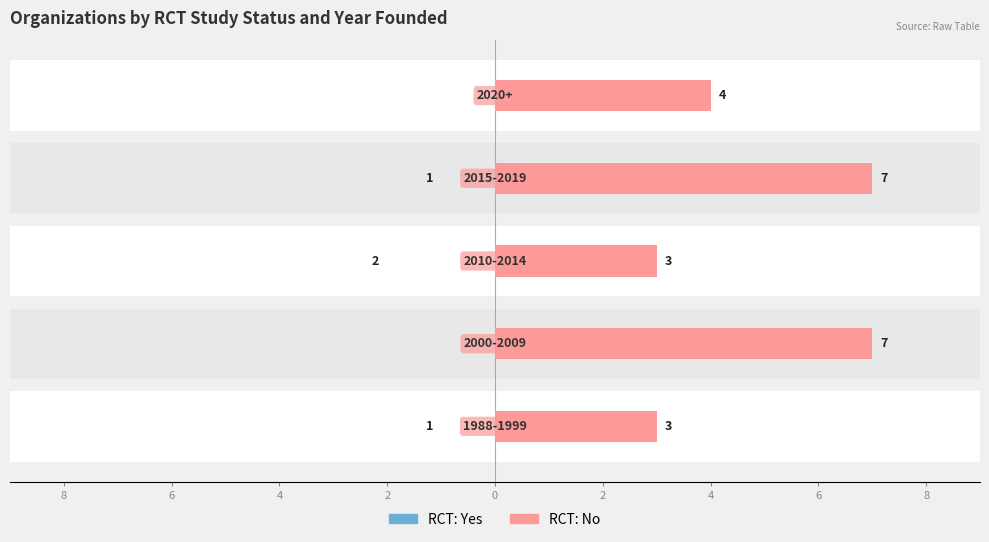

List the series in order of their overall mean, highest first.

RCT: No, RCT: Yes